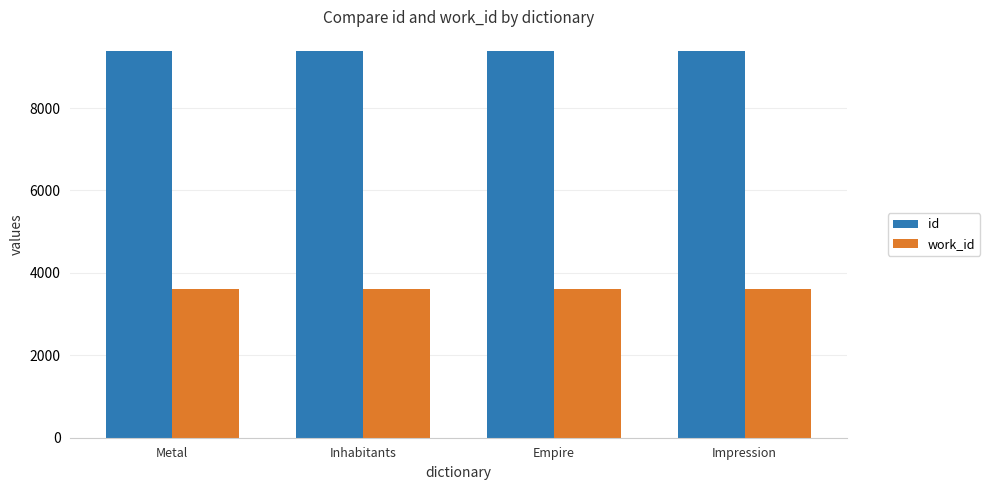

What is the sum of all work_id values?

14471.5